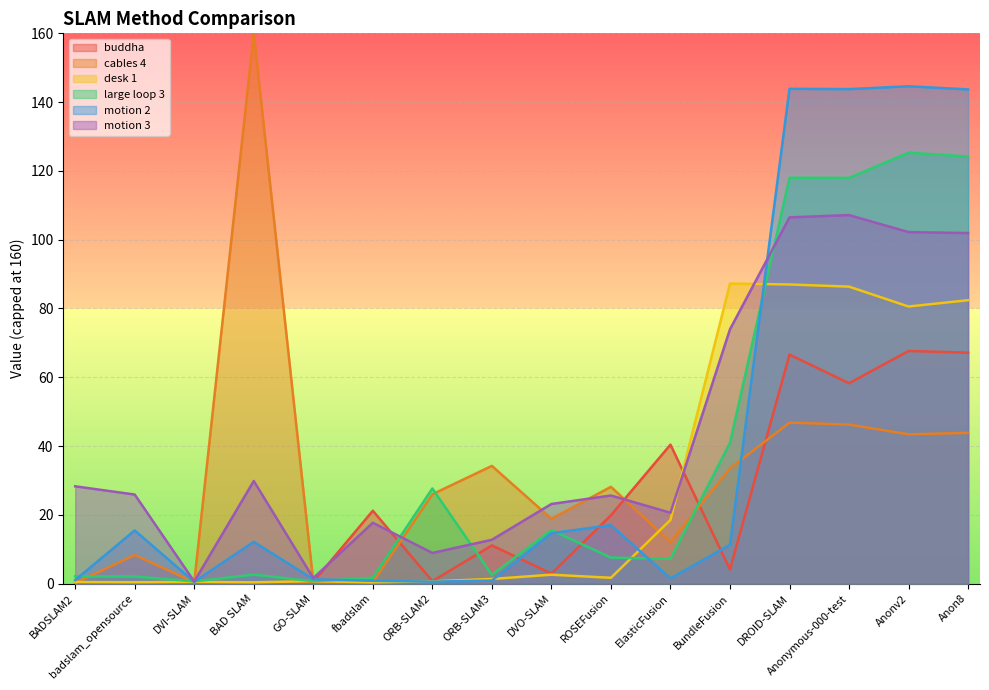

True or false: motion 3 and motion 2 intersect in this chart.

True